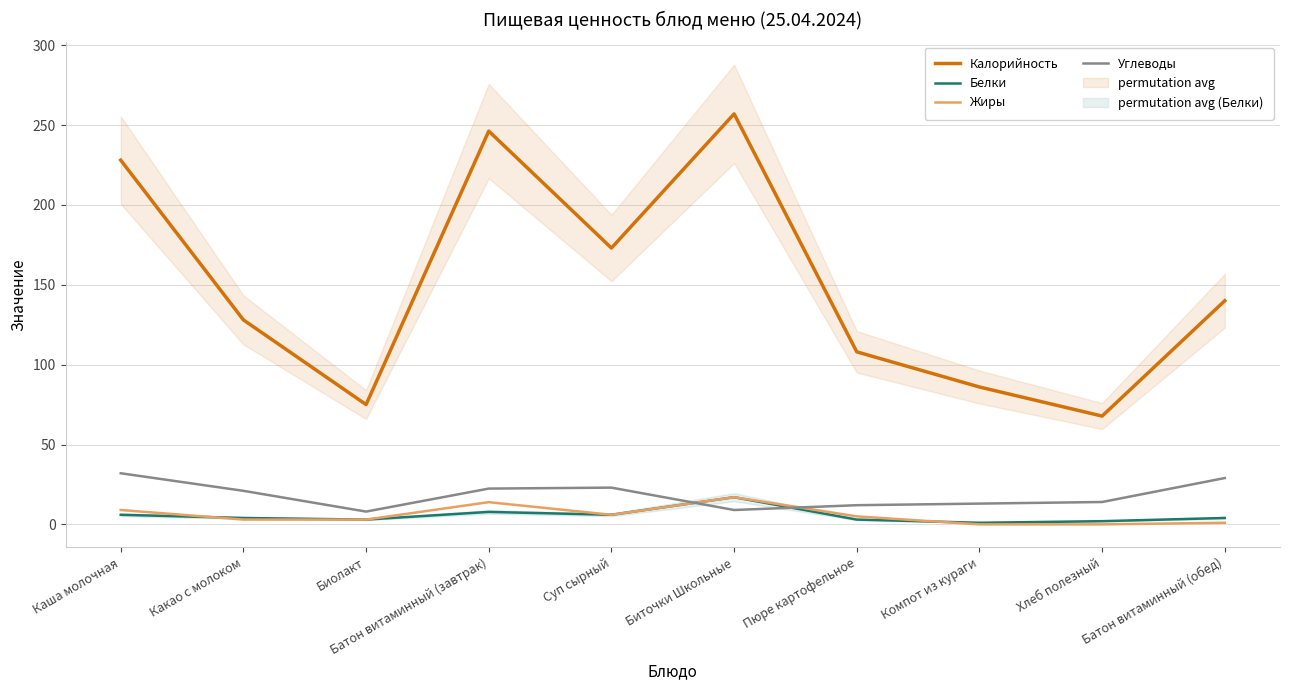

At how many categories does at least one series exceed 179?

3